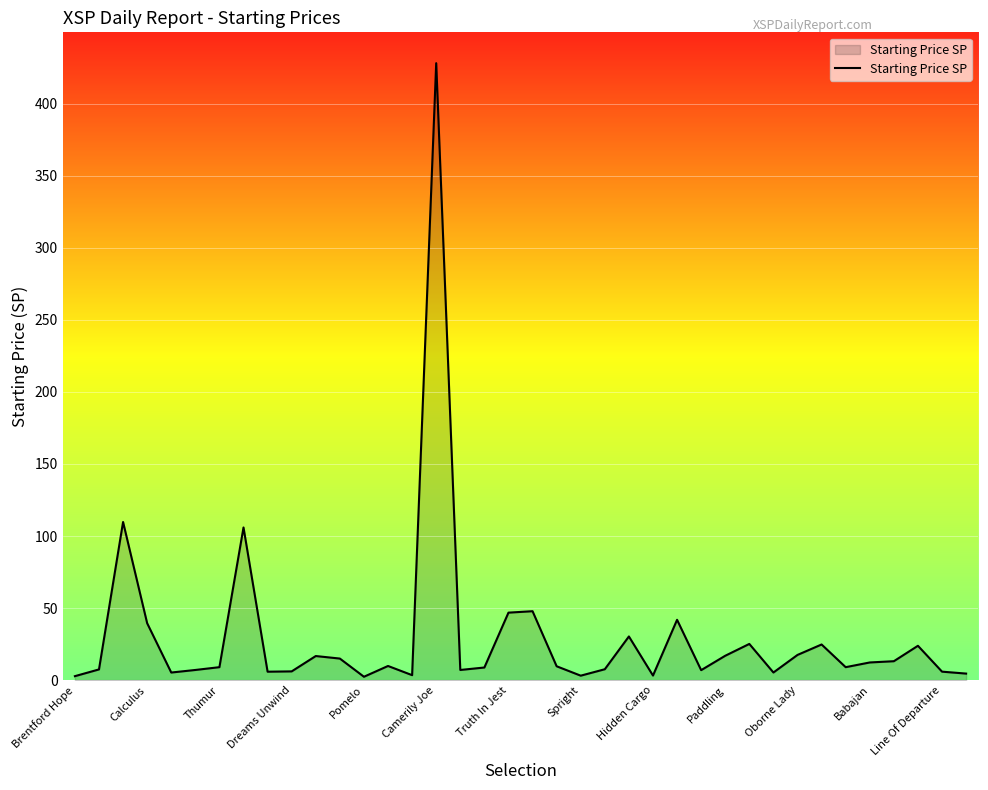

Count the number of categories in the chart.

38